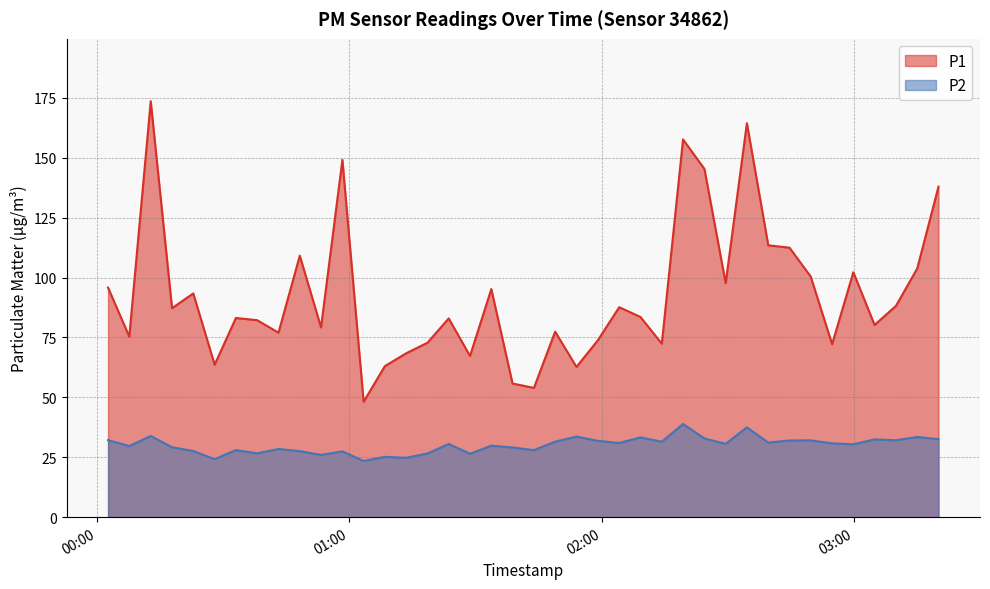

What is the total value across all series at 2024-02-28T02:49:45?

132.4